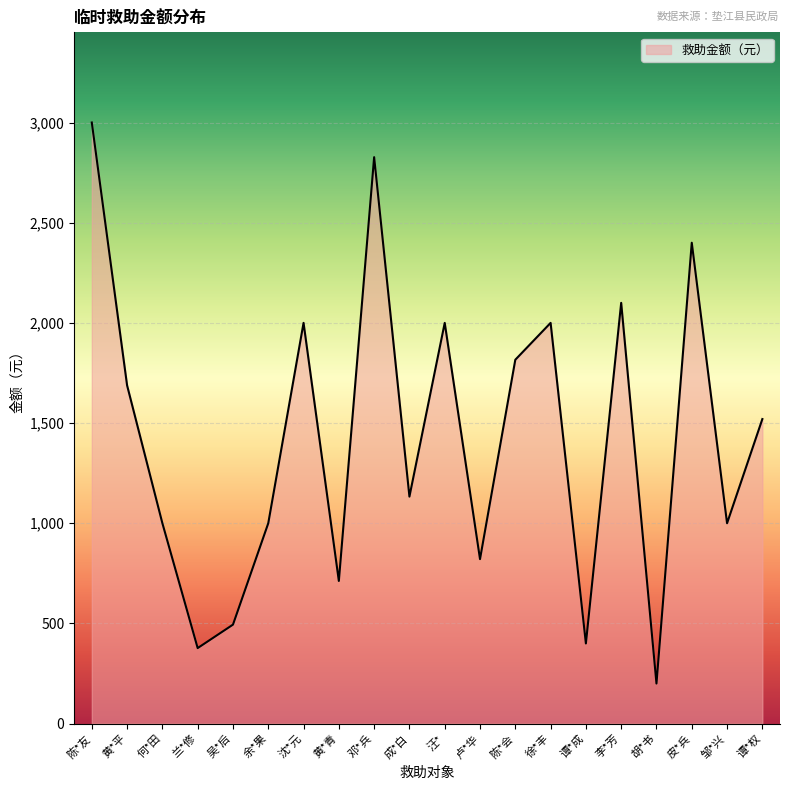

Where is the data nearest to the value 1600?

谭*权